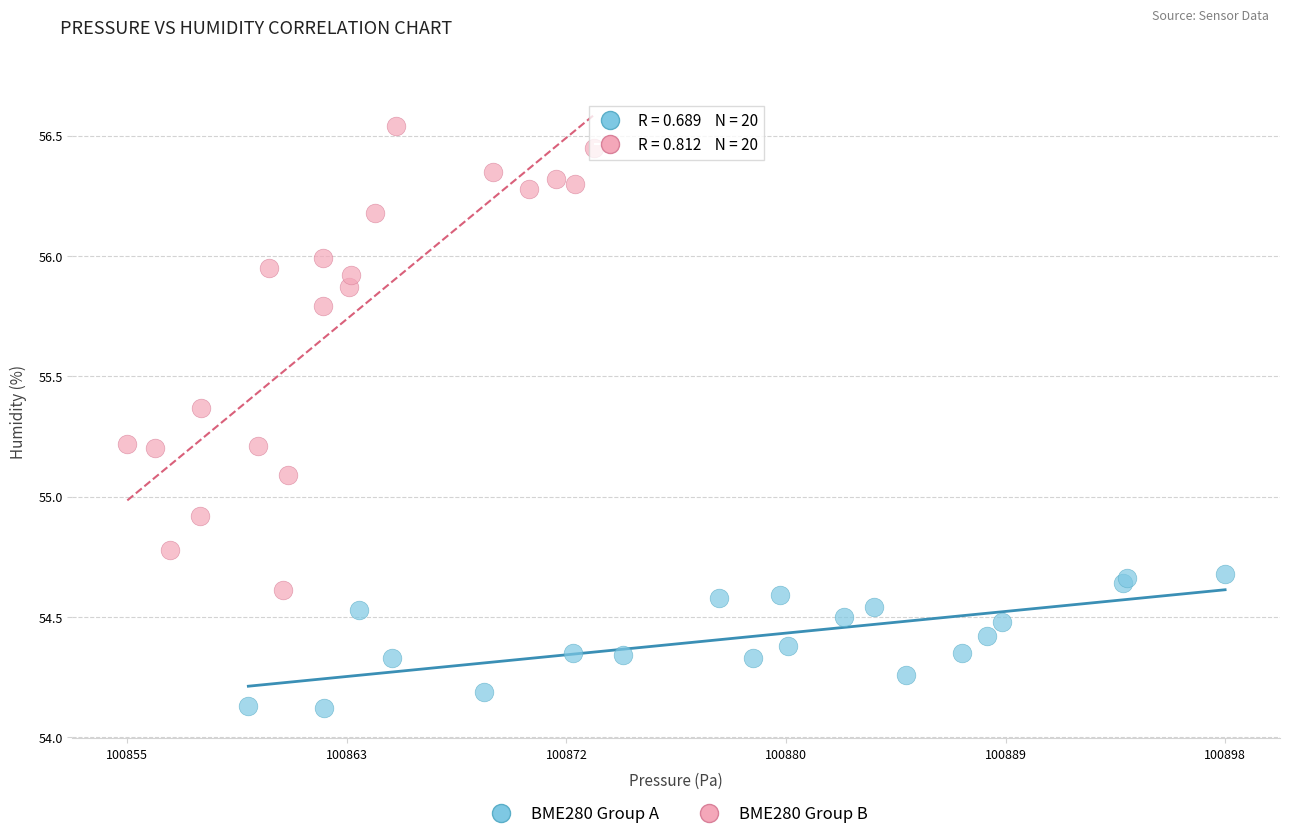

What are all the series names shown in the legend?

BME280 Group A, BME280 Group B